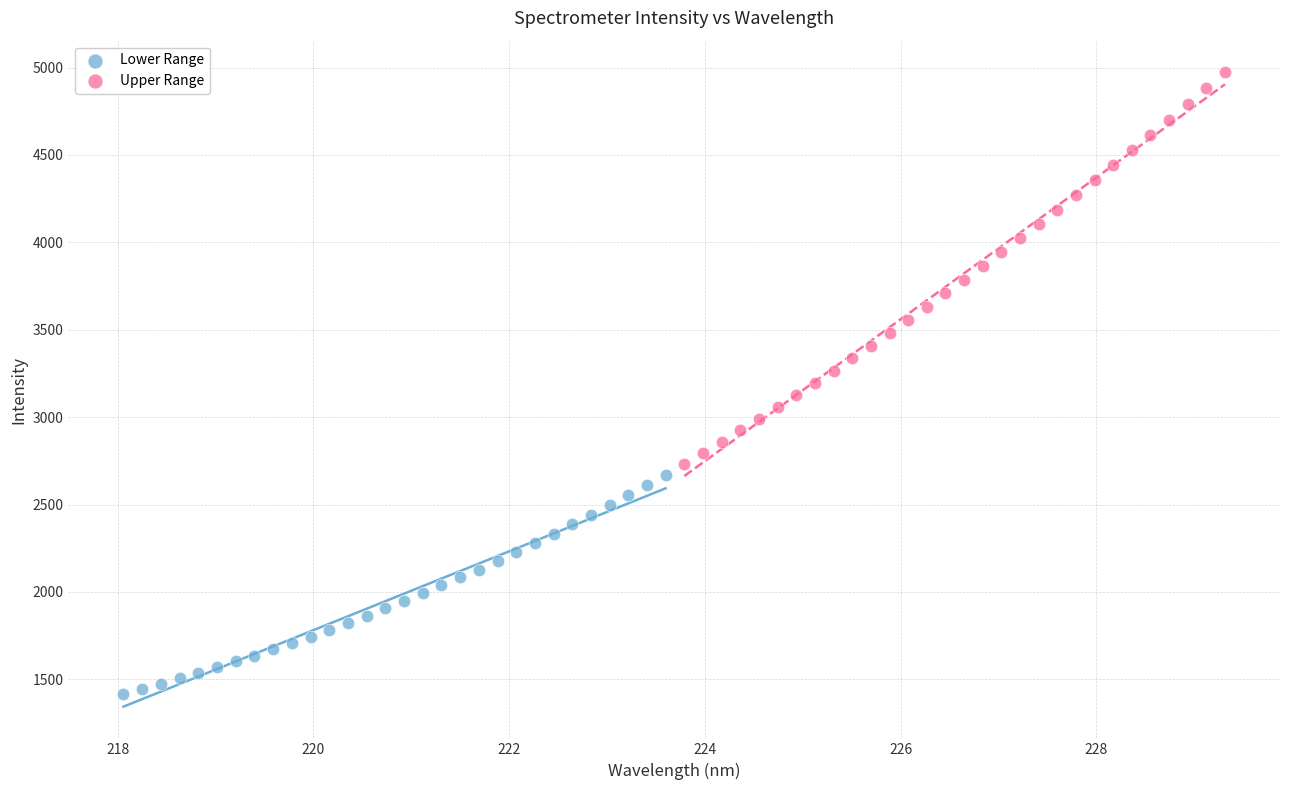

Which series has the widest spread of Y values?

Upper Range